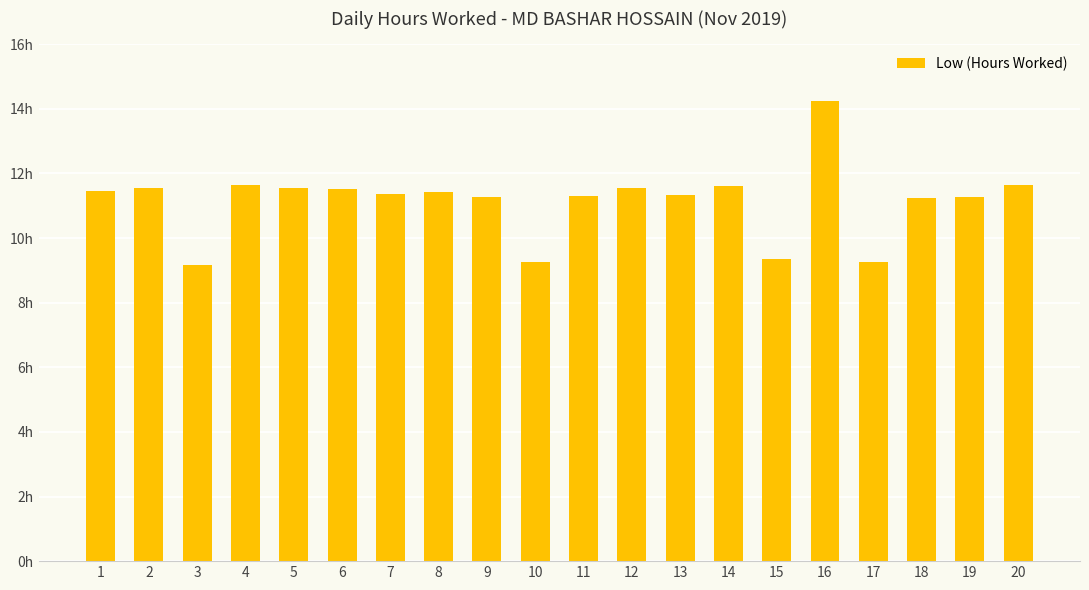

Does the chart contain any negative values?

No